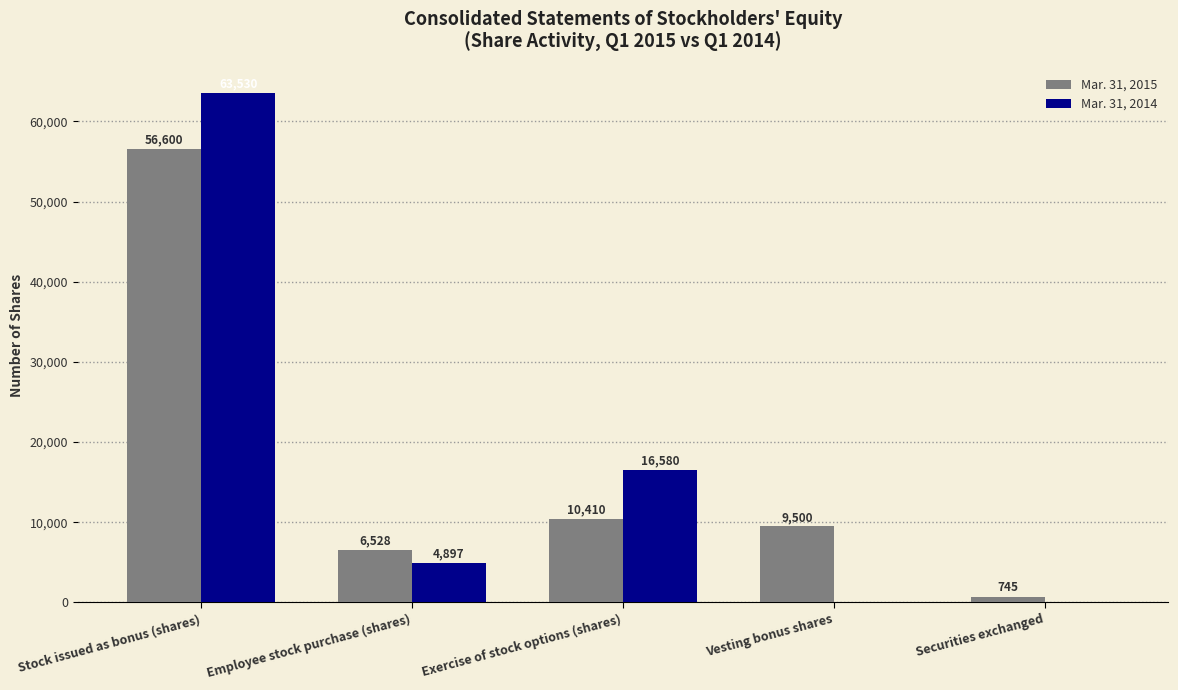

Does the chart contain stacked bars?

No